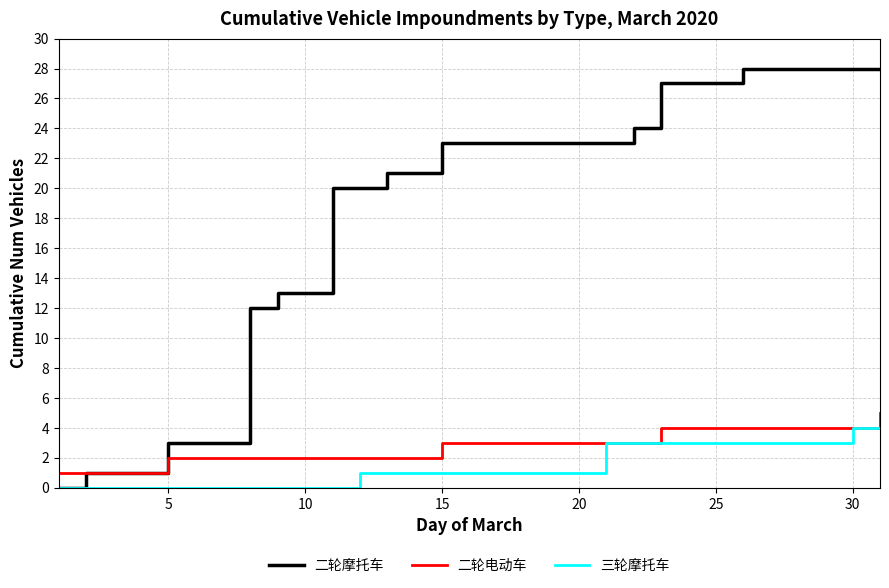

Which series has the largest total across all categories?

二轮摩托车